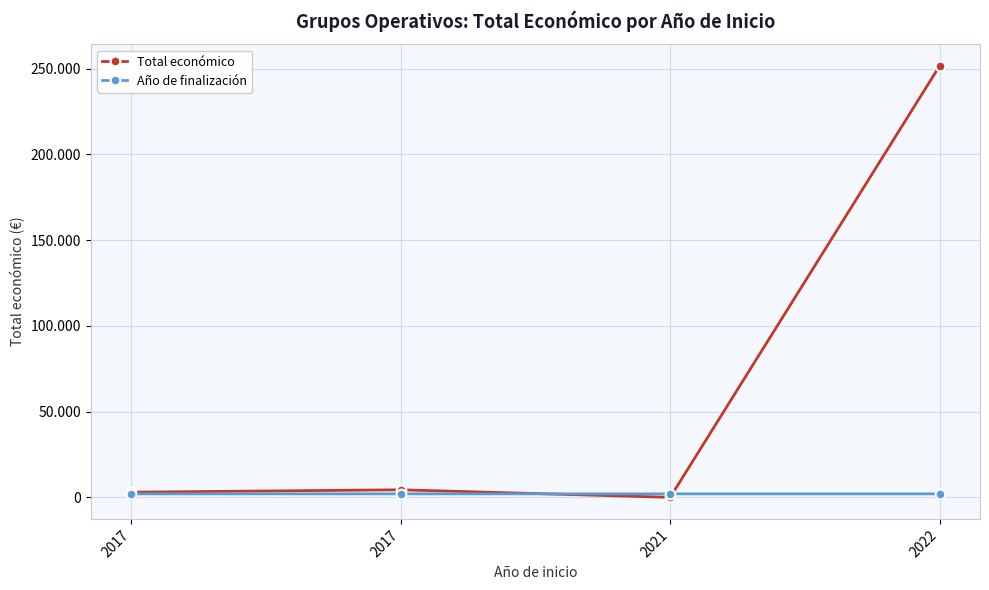

Which series has the widest spread of values?

Total económico